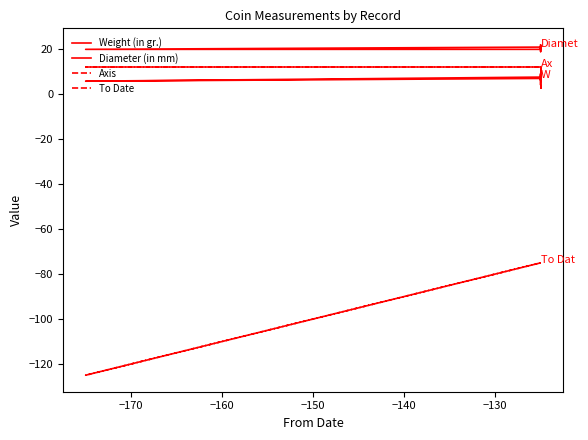

What is the difference between the maximum and minimum values in the Weight (in gr.) series?

5.0